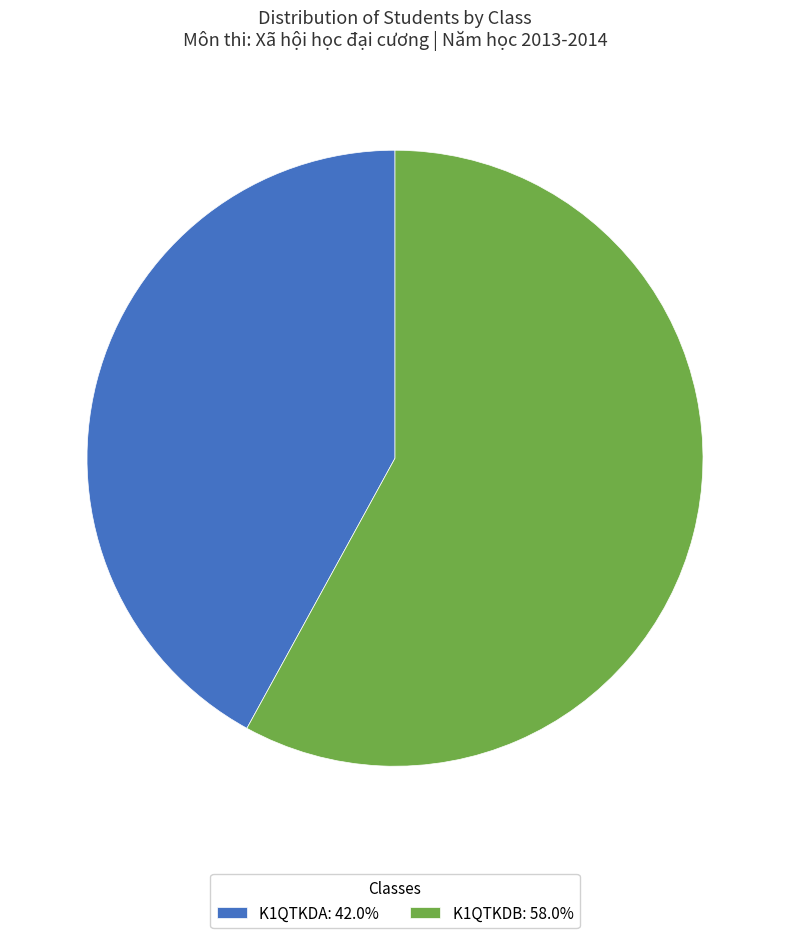

Which category has the biggest portion of the pie?

K1QTKDB